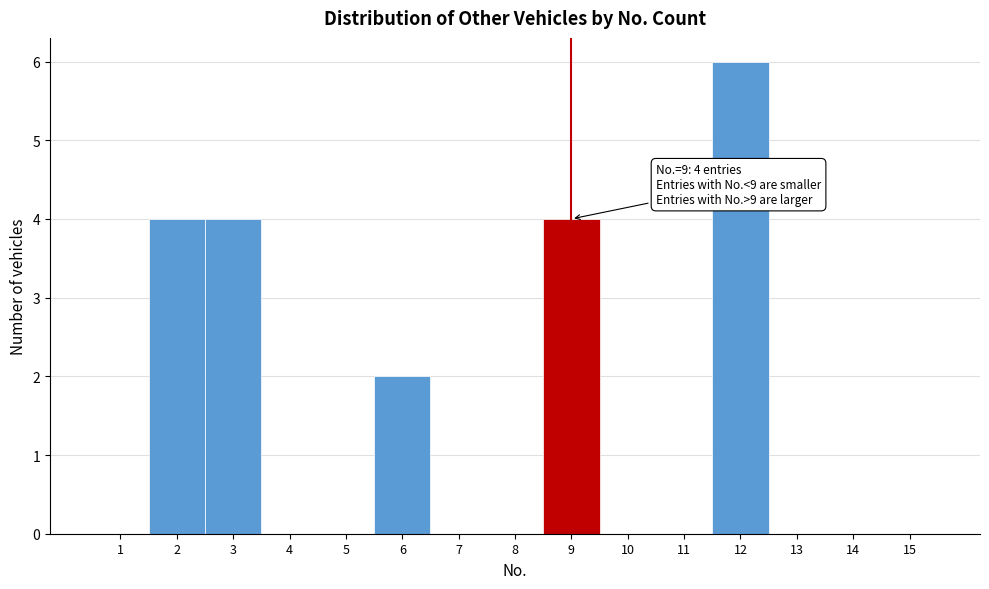

Which range on the x-axis has the tallest bar?

11.5 to 12.5